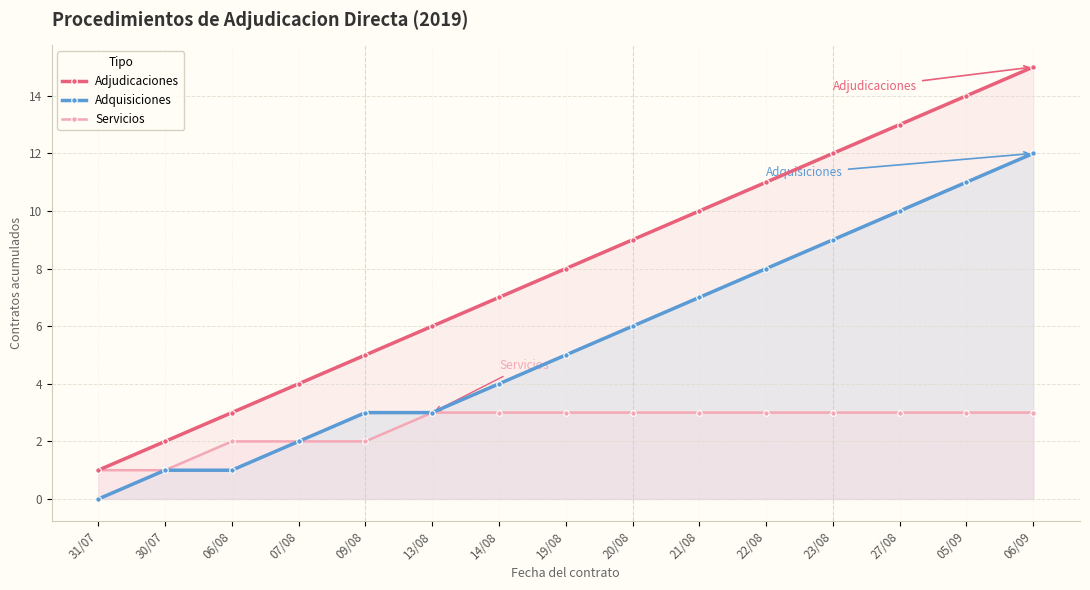

Rank the series by their maximum value, from highest to lowest.

Adjudicaciones, Adquisiciones, Servicios